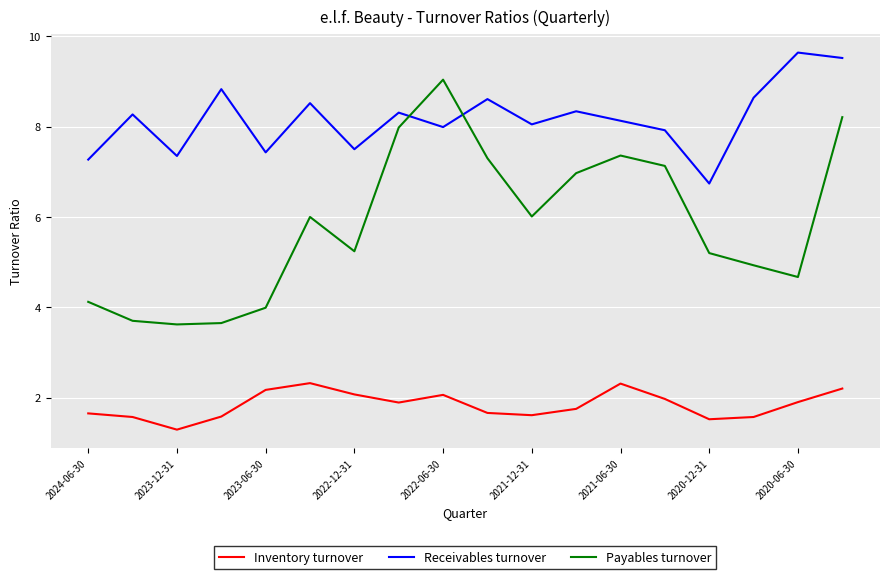

What is the lowest value of the Receivables turnover series?

6.7